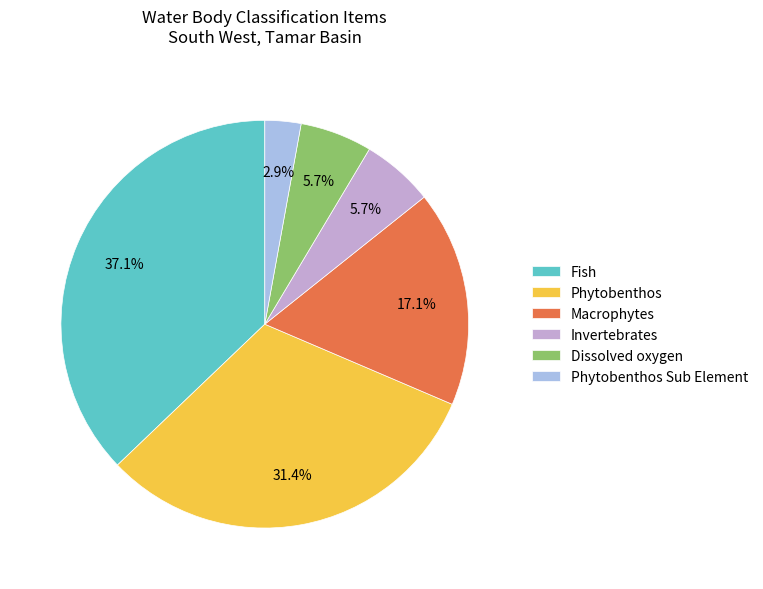

Do Fish and Invertebrates together represent more than half of the pie?

No